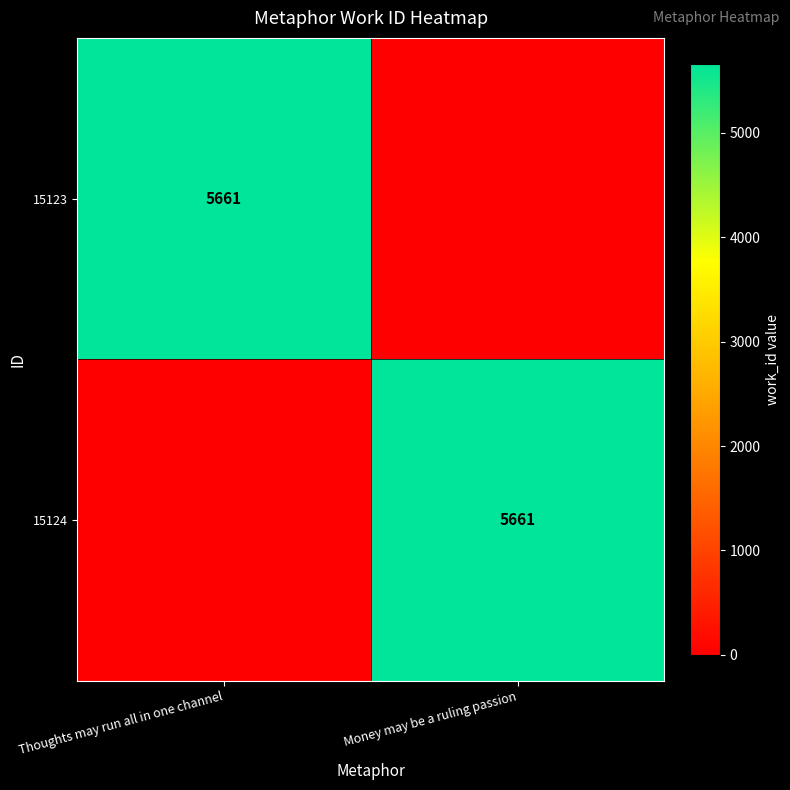

True or false: 15124 has a value of 2003 at Money may be a ruling passion.

False